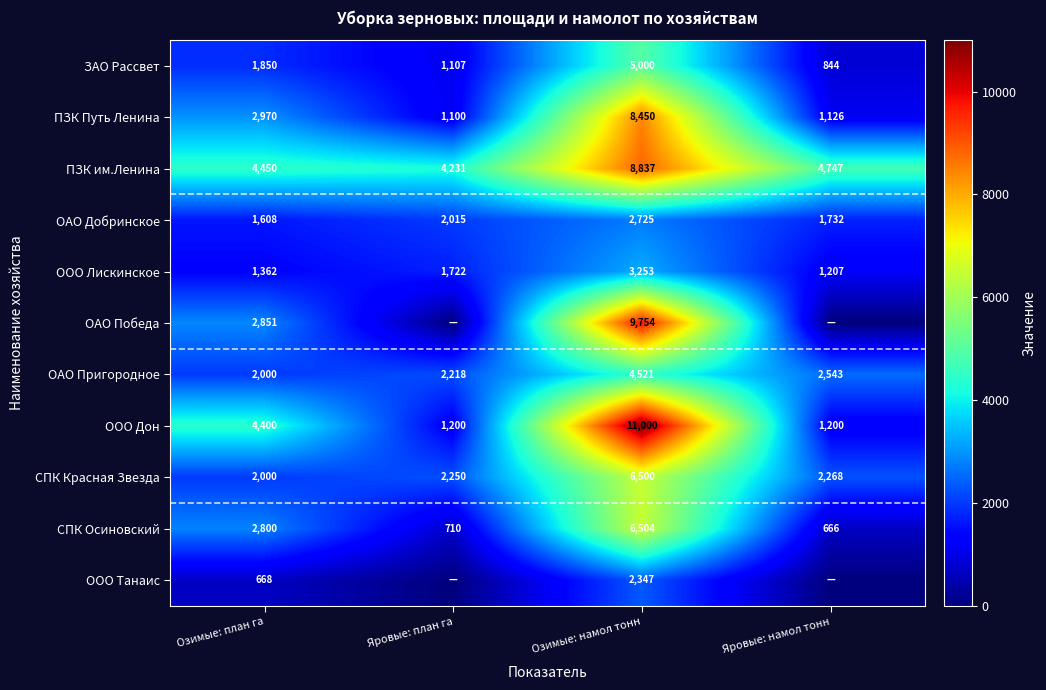

Is the value of ОАО Добринское at Яровые: план га greater than the value of ПЗК Путь Ленина at Озимые: намол тонн?

No